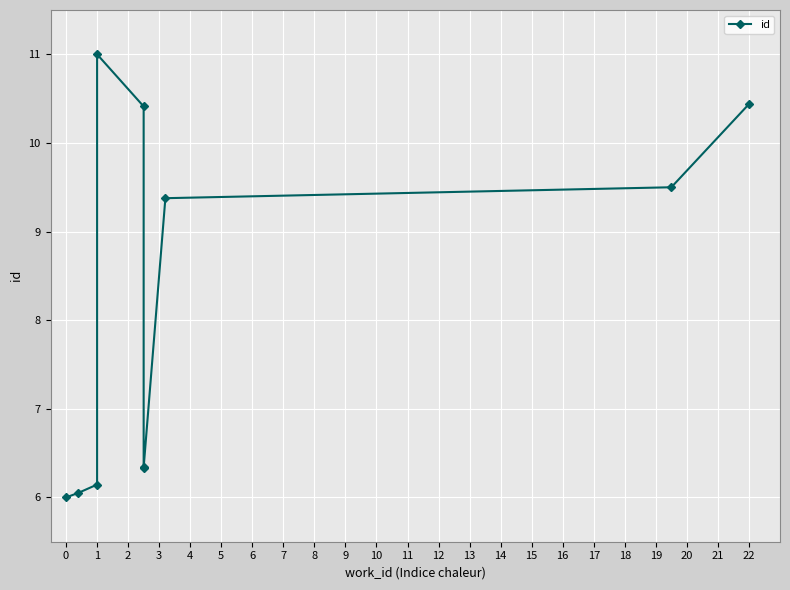

Is it true that the value at 5 is 2.8?

False